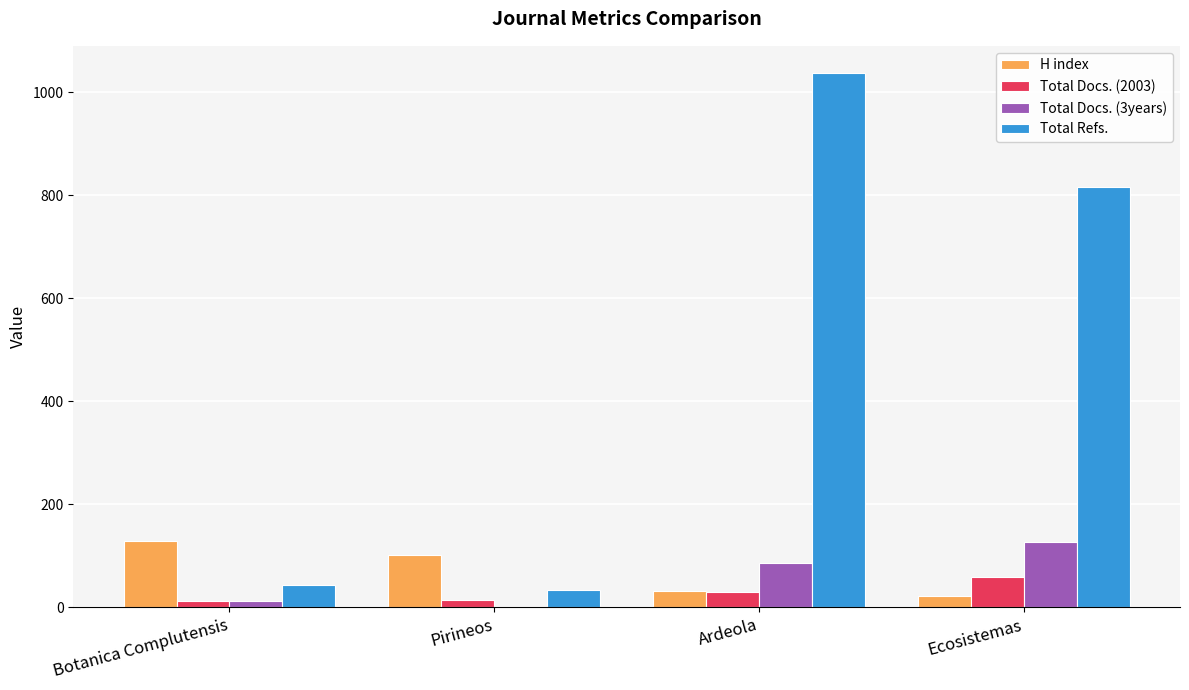

Which series changed the most between Pirineos and Ardeola?

Total Refs.